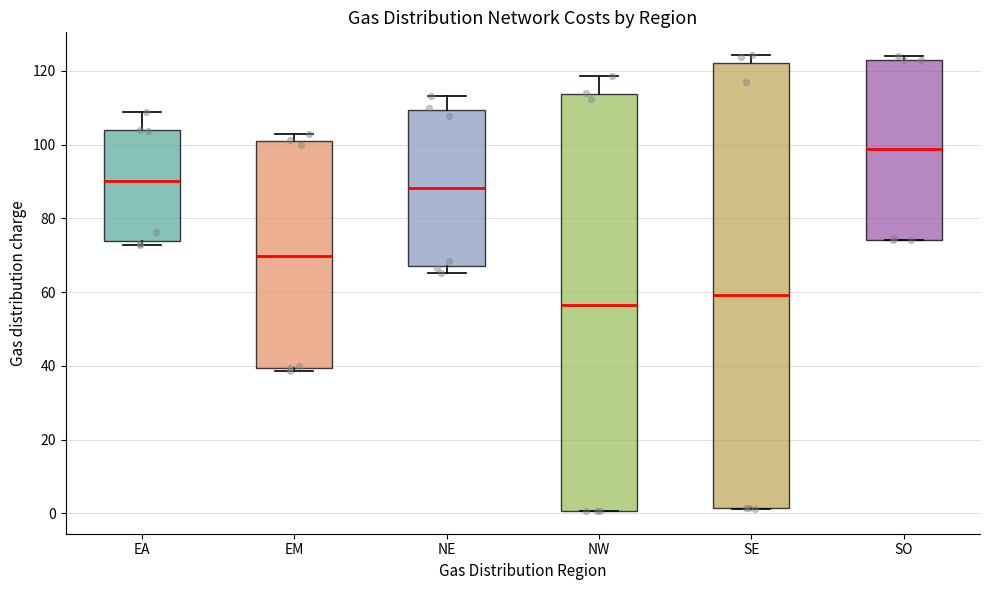

Where is the upper edge of the box for SE on the y-axis? The values are not printed on the chart, so give them approximately, as read against the axis.

122